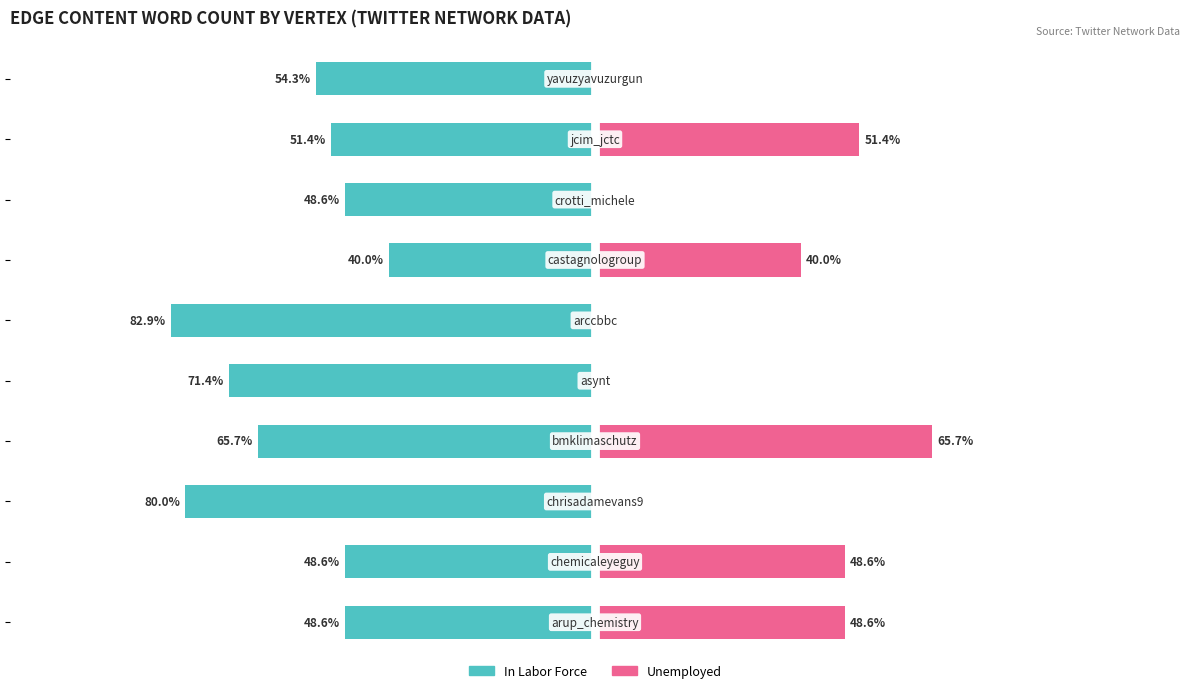

At 150, list the series in order from largest to smallest.

Unemployed, In Labor Force